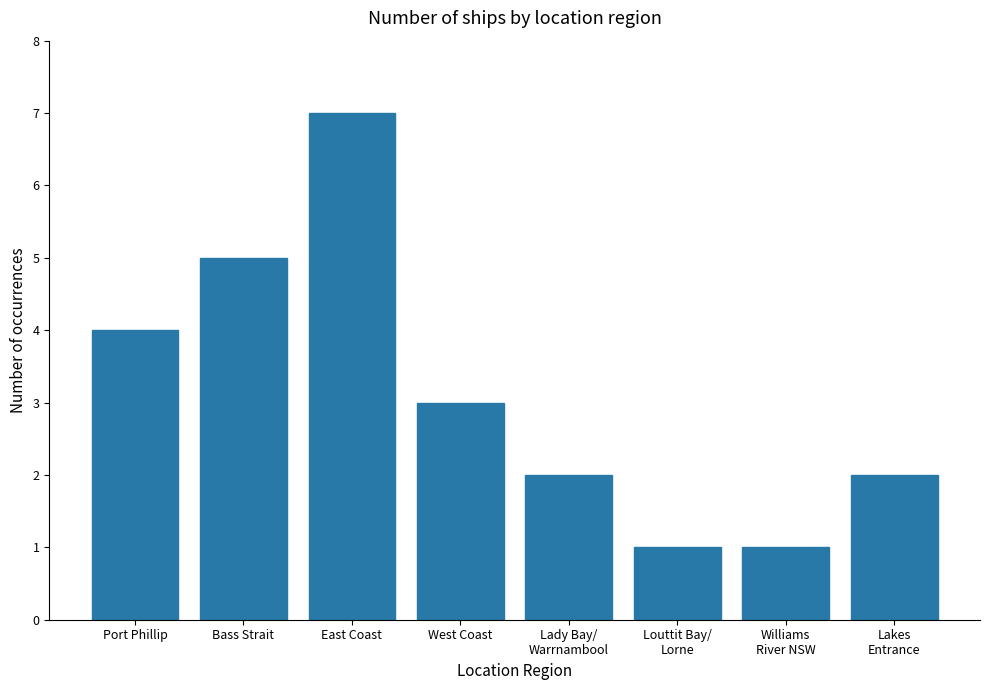

What is the ratio of the value at West Coast to the value at Lakes
Entrance?

1.5